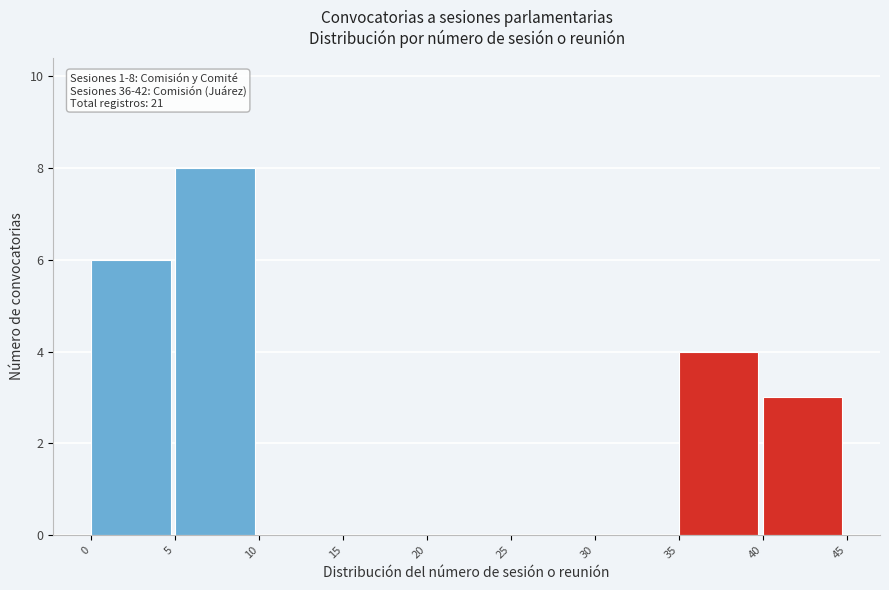

Over which range of the x-axis is the bar tallest?

5 to 10